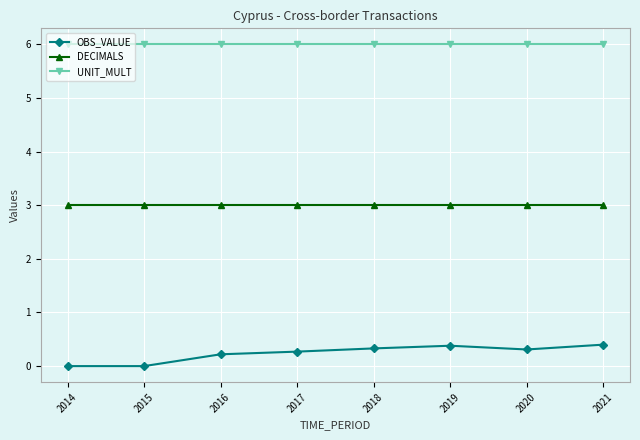

Which series has the largest total across all categories?

UNIT_MULT